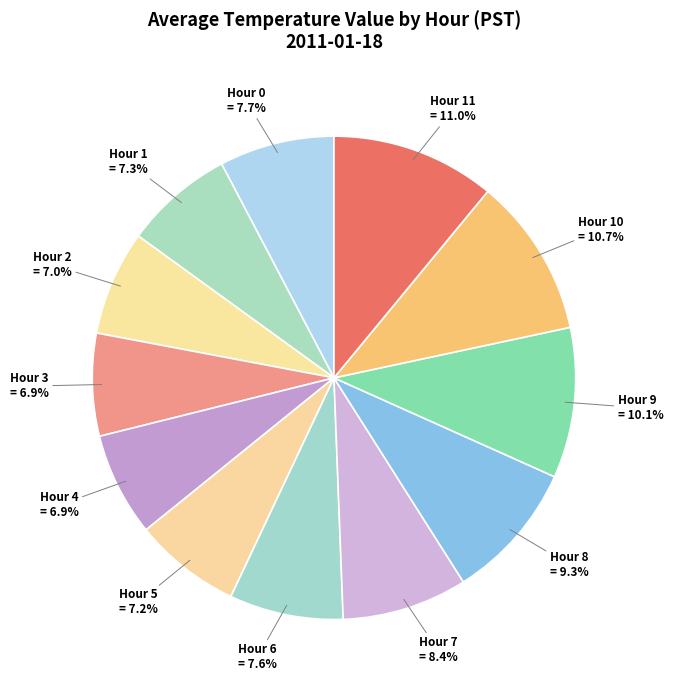

The Hour 8 slice represents 20% of the pie. True or false?

False